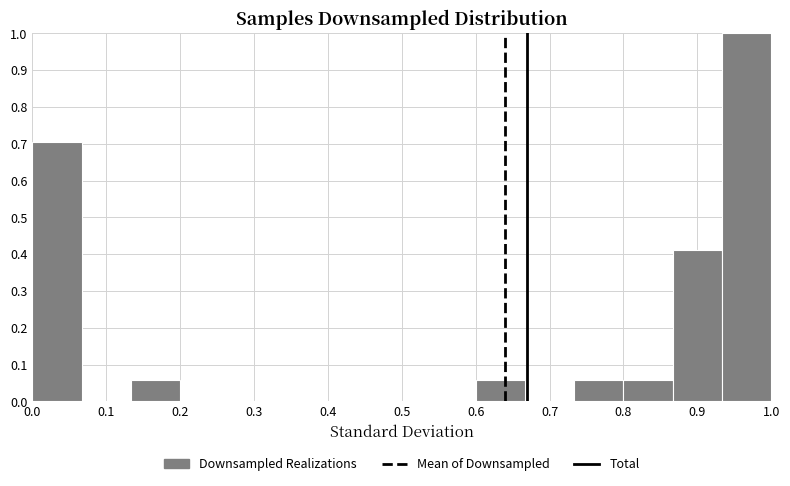

Reading left to right, transcribe this chart: for each bar, give the range it covers on the x-axis and its height. Neither the bar edges nor the heights are printed on the chart, so give them approximately, as read against the axes.

0.00 to 0.07: 0.71
0.07 to 0.13: 0
0.13 to 0.20: 0.06
0.20 to 0.27: 0
0.27 to 0.33: 0
0.33 to 0.40: 0
0.40 to 0.47: 0
0.47 to 0.53: 0
0.53 to 0.60: 0
0.60 to 0.67: 0.06
0.67 to 0.73: 0
0.73 to 0.80: 0.06
0.80 to 0.87: 0.06
0.87 to 0.93: 0.41
0.93 to 1.00: 1.00